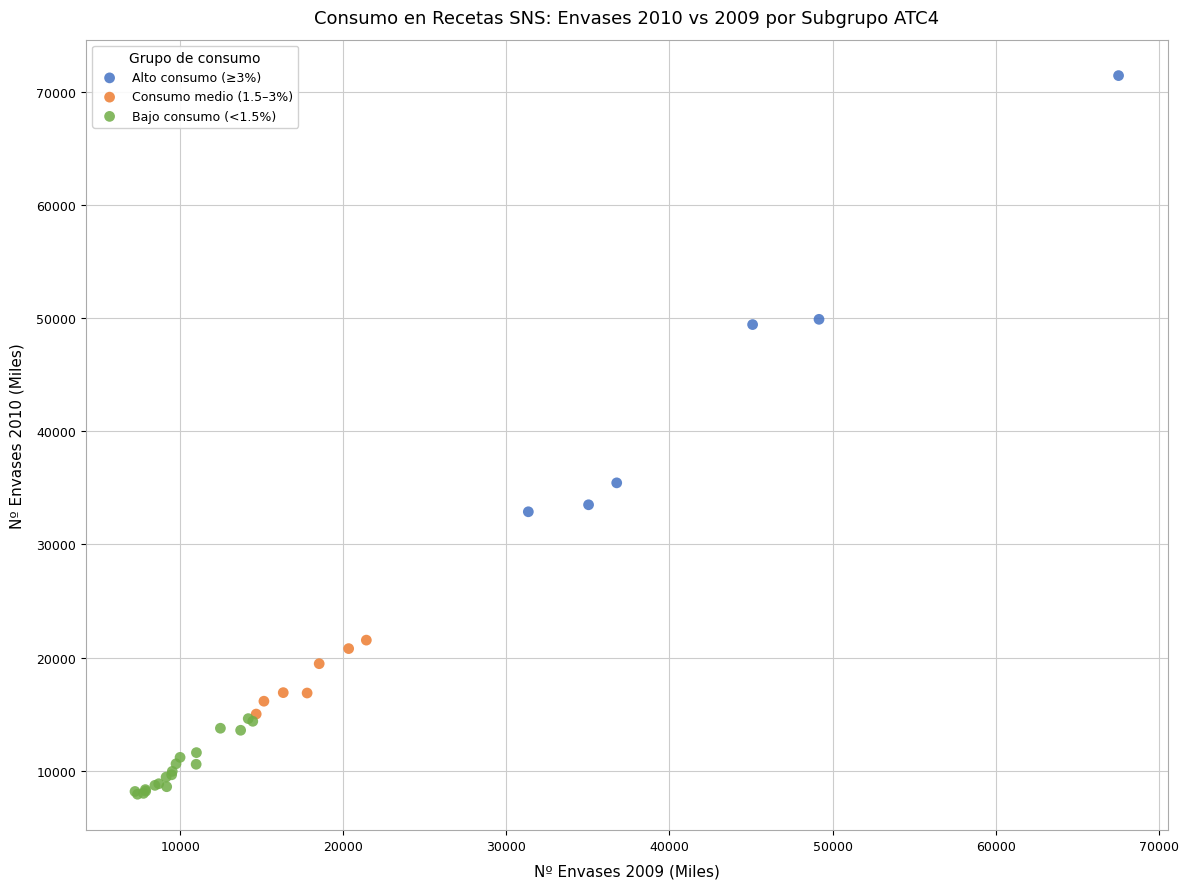

Which series has the widest spread of Y values?

Alto consumo (≥3%)